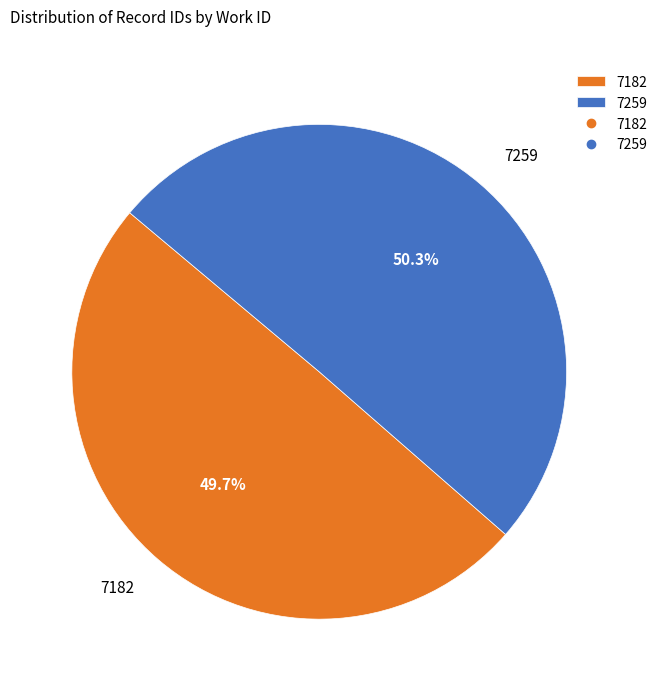

Approximately how many times larger is the value at 7182 compared to 7259?

1.0